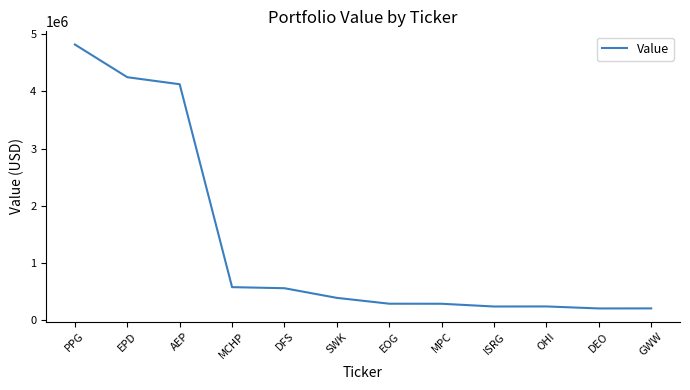

Is it true that the value at MCHP is 575000?

True